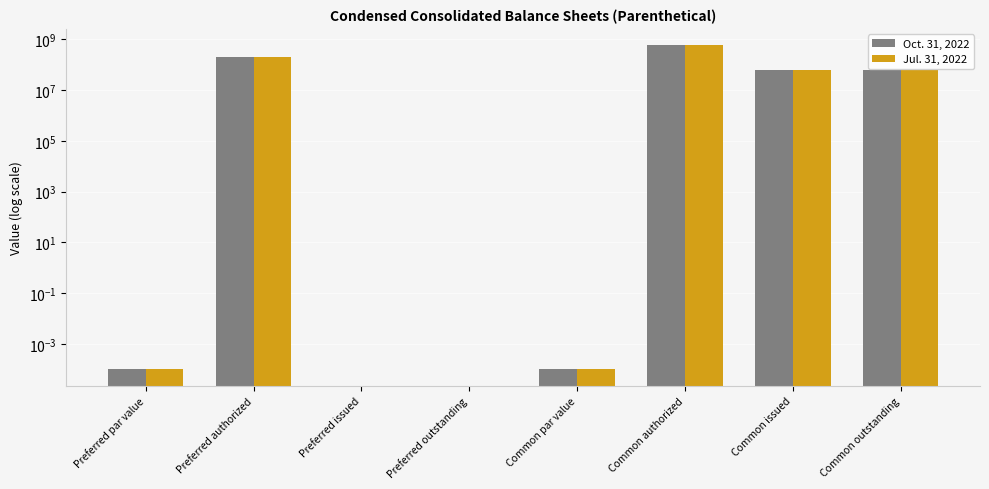

List the series in order of their peak value, lowest first.

Oct. 31, 2022, Jul. 31, 2022